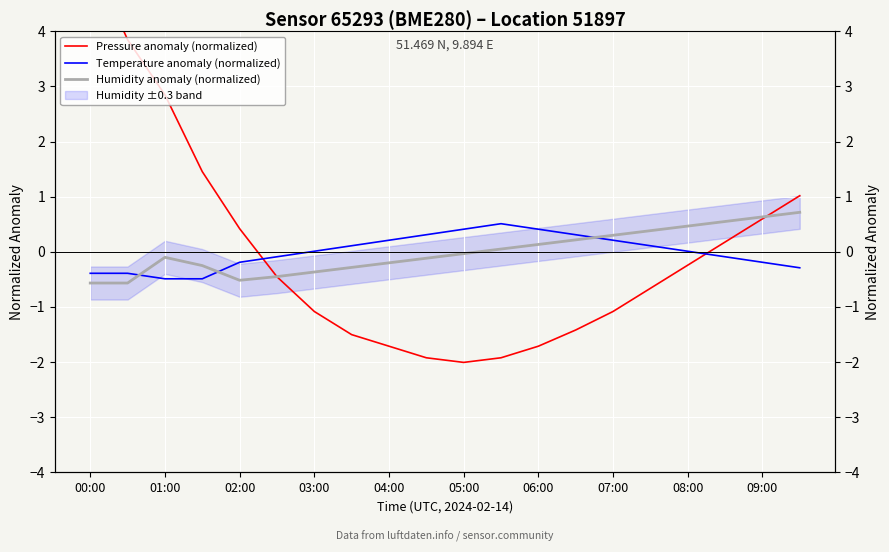

How many series are shown in this chart?

3